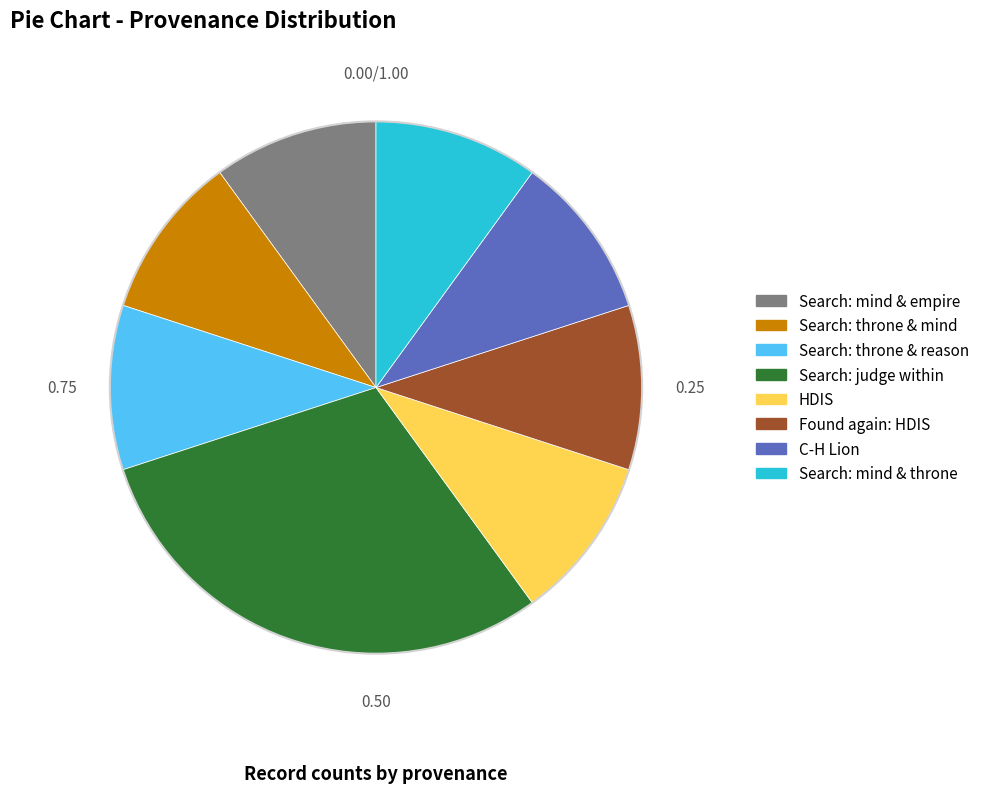

Is there any slice that represents more than half of the pie?

No